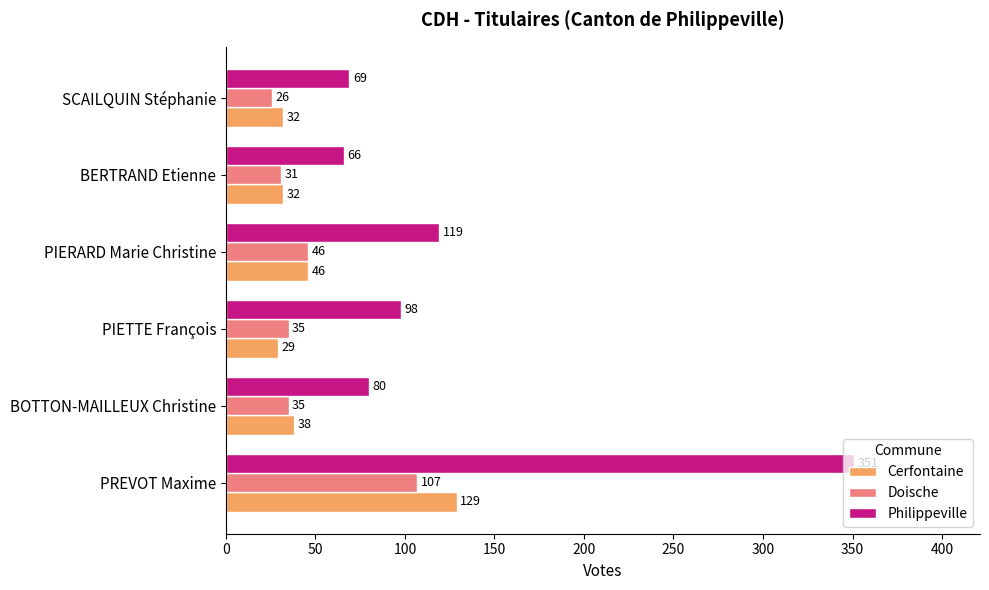

What is the difference between the highest and lowest values at PIETTE François?

69